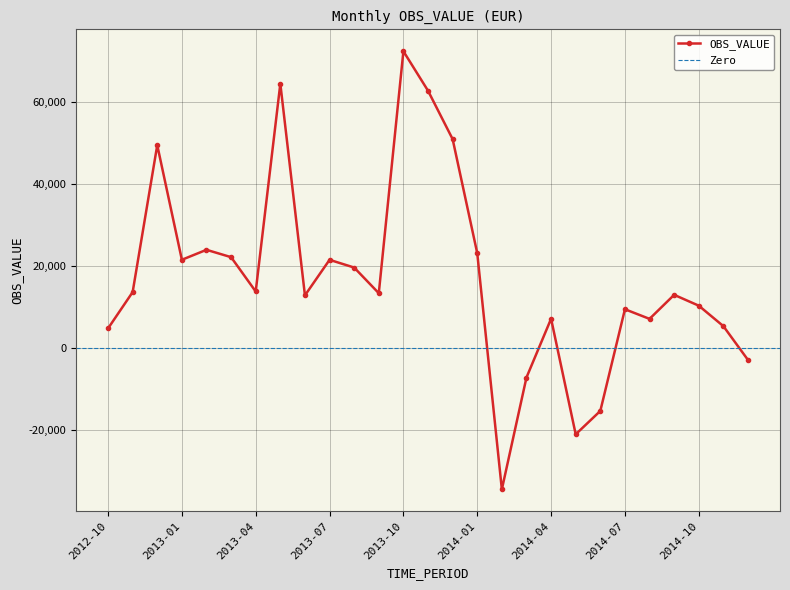

Reading left to right, what are all the values shown in this chart?

2012-10=4810.4	2012-11=13676.2	2012-12=49547.6	2013-01=21569.5	2013-02=24002.7	2013-03=22204.8	2013-04=13829.3	2013-05=64539.8	2013-06=12883.6	2013-07=21558.1	2013-08=19671.0	2013-09=13411.9	2013-10=72466.6	2013-11=62829.4	2013-12=51019.2	2014-01=23180.2	2014-02=-34456.7	2014-03=-7162.9	2014-04=7172.0	2014-05=-21028.2	2014-06=-15323.4	2014-07=9493.6	2014-08=7146.8	2014-09=13012.7	2014-10=10366.5	2014-11=5367.0	2014-12=-2884.3